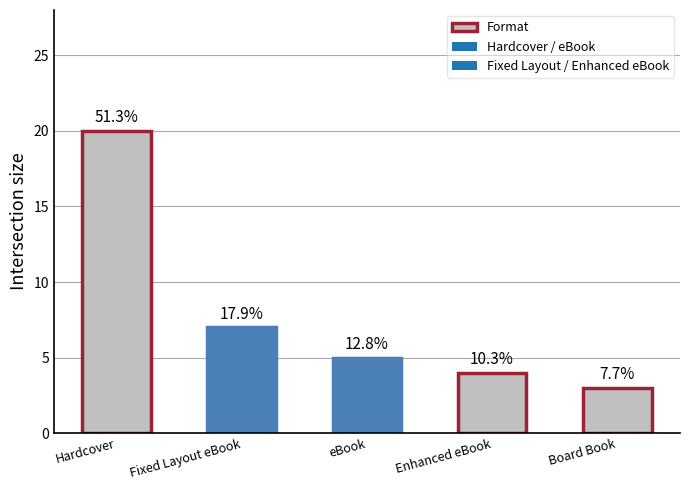

How many bars are there in total?

5